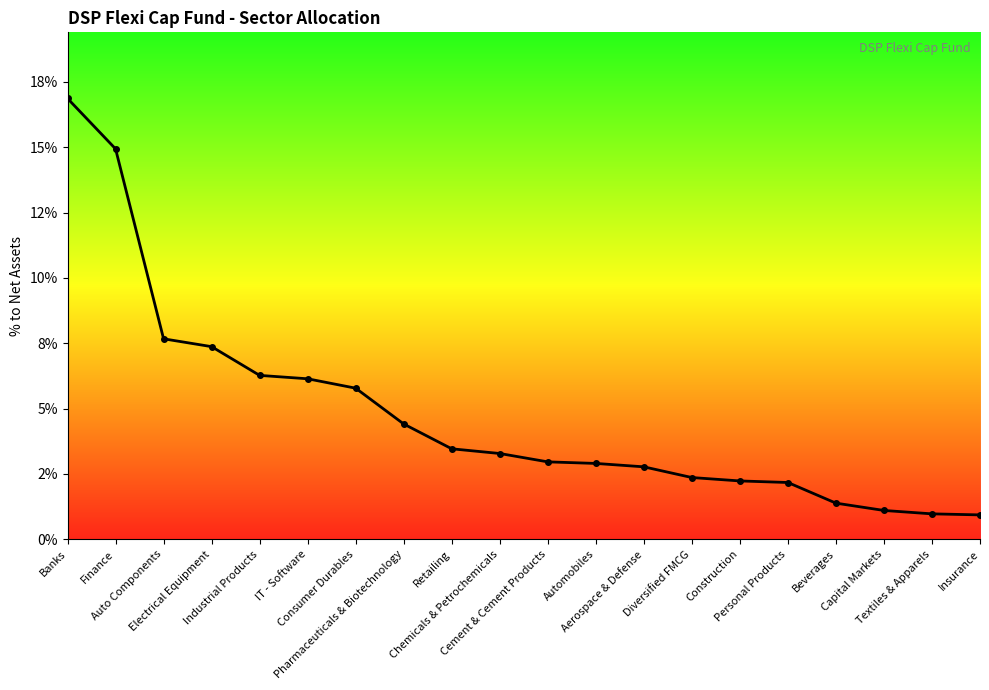

Is this an area chart (filled region under the line)?

Yes